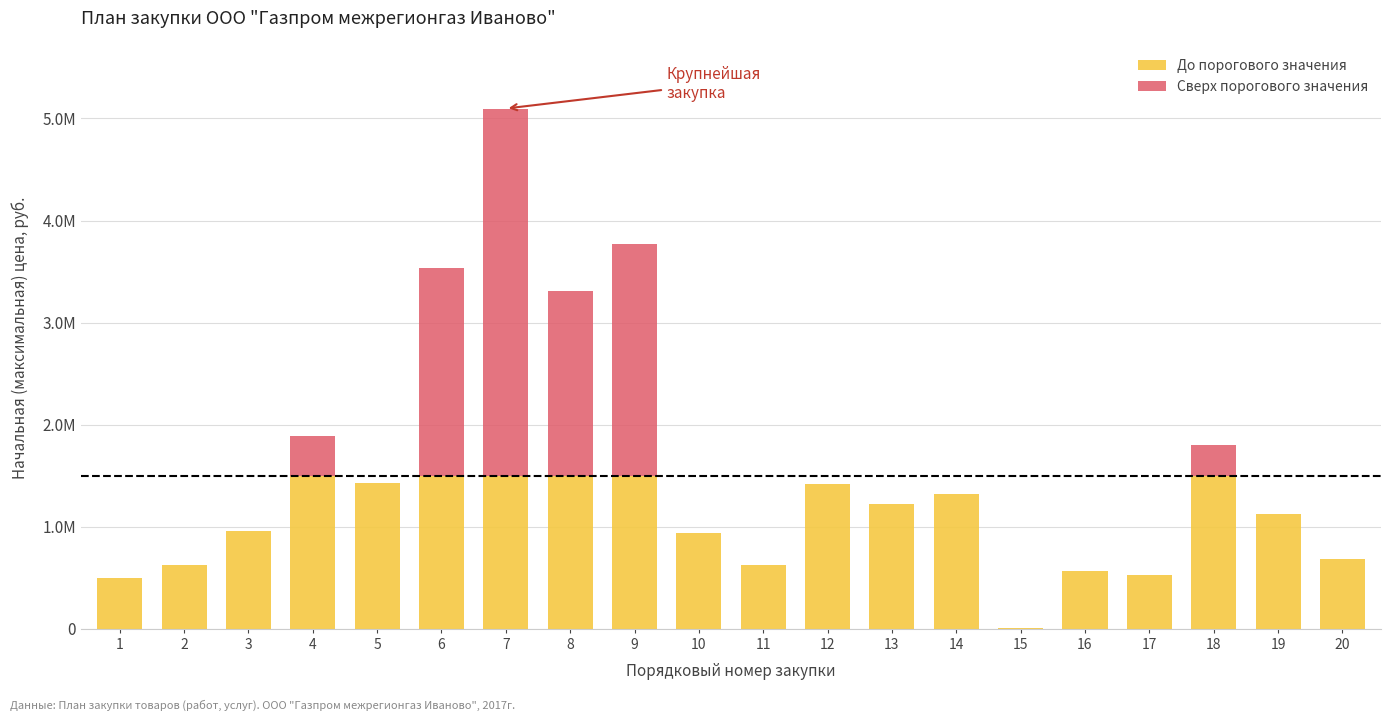

What are all the series names shown in the legend?

До порогового значения, Сверх порогового значения